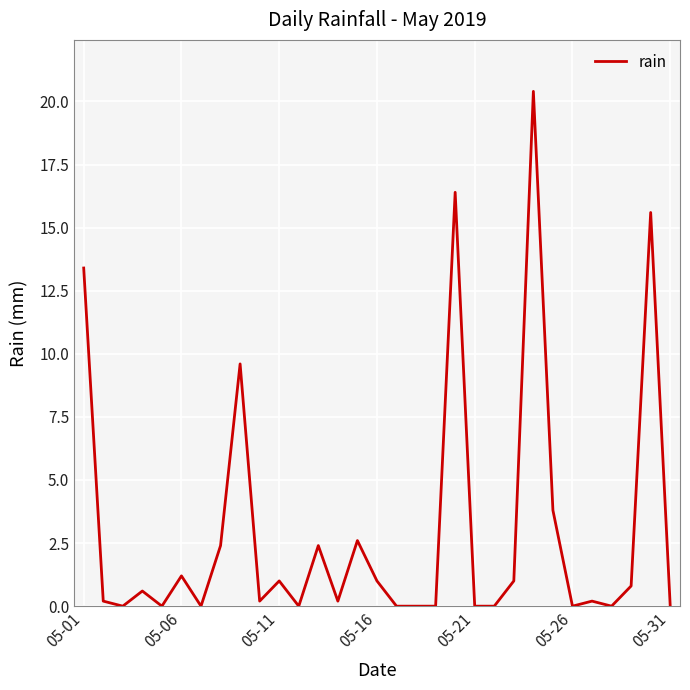

What is the greatest value displayed?

20.4